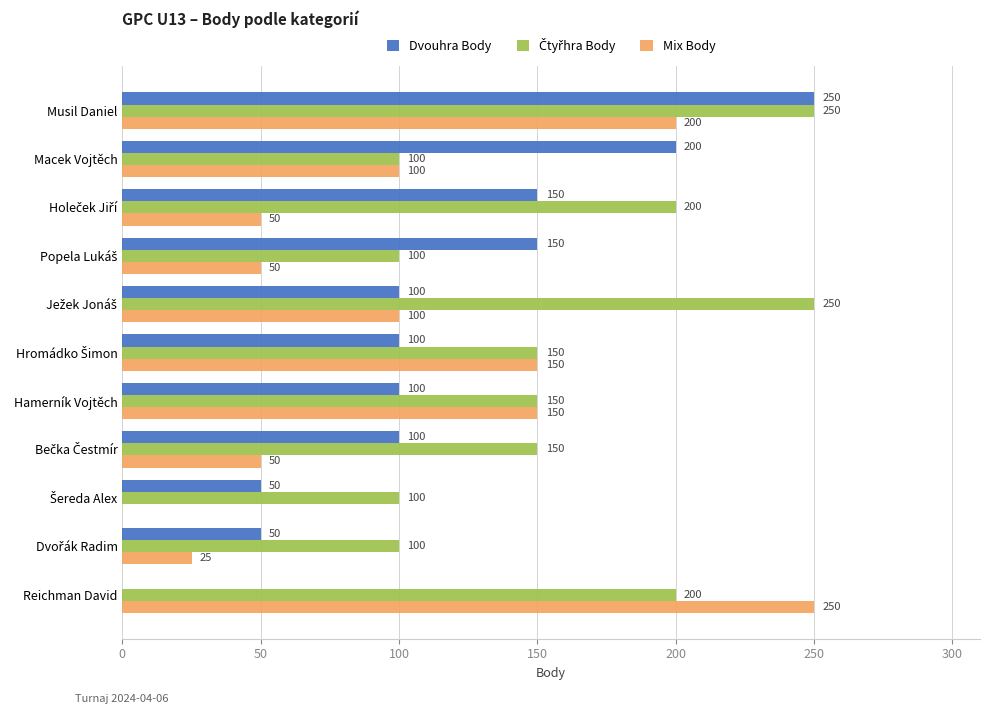

What is the greatest value displayed?

250